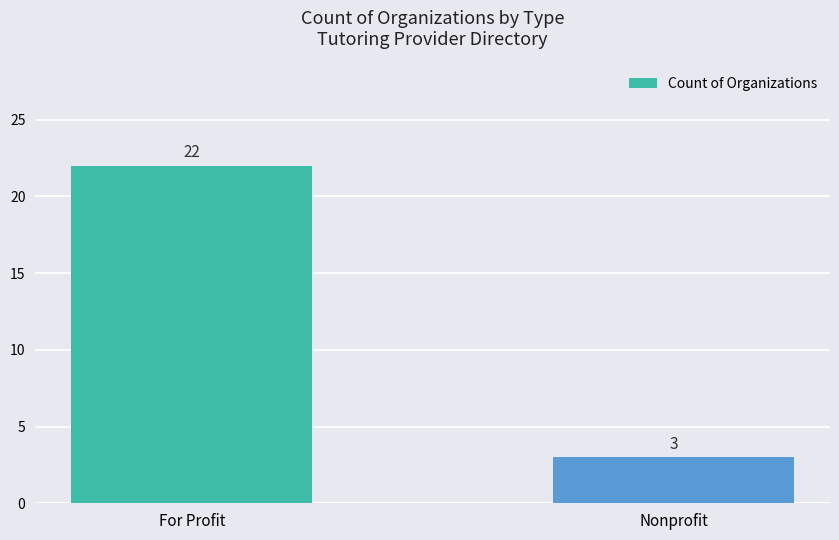

Are the bars grouped side by side (vs. stacked)?

No